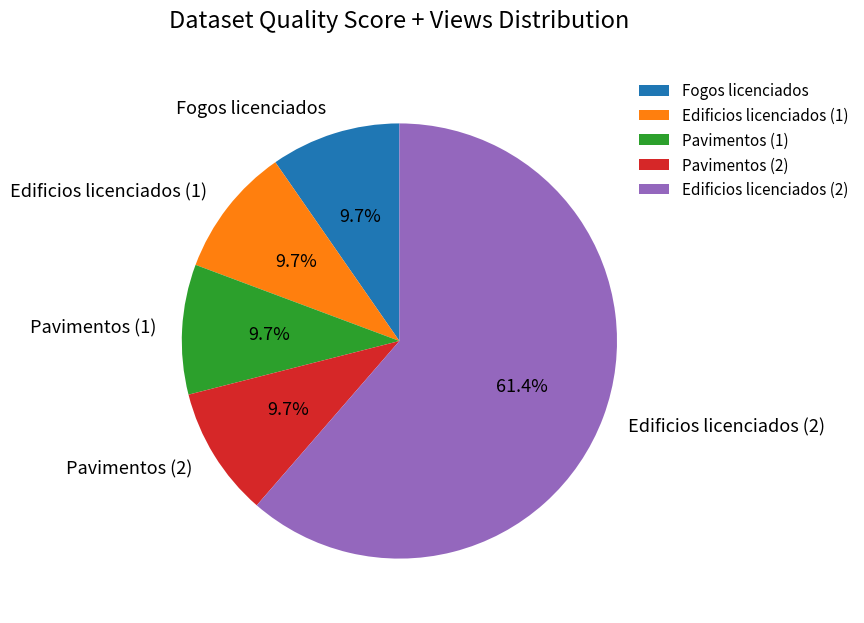

How many slices are in this pie chart?

5